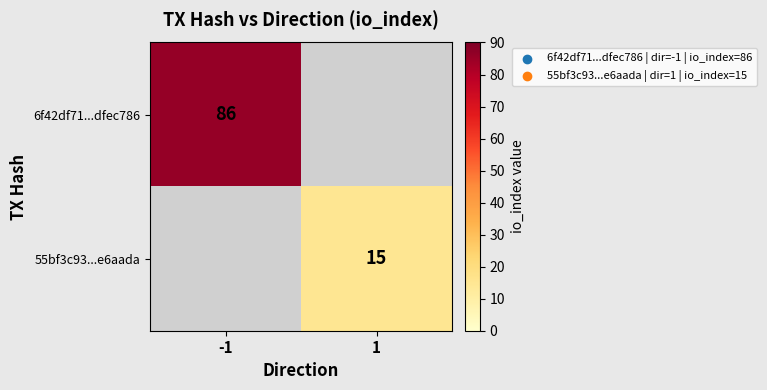

Between -1 and 1, which is larger?

-1